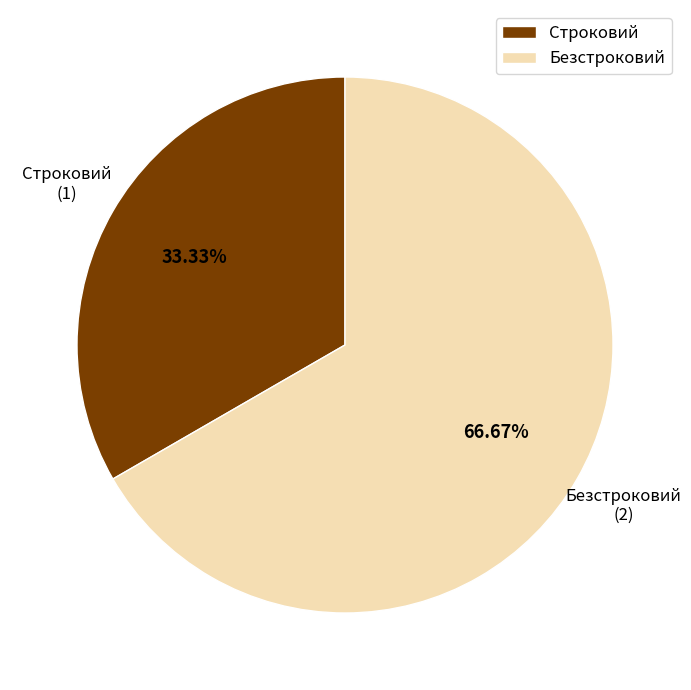

To the nearest percent, what is the difference between the largest and smallest slice percentages?

33%